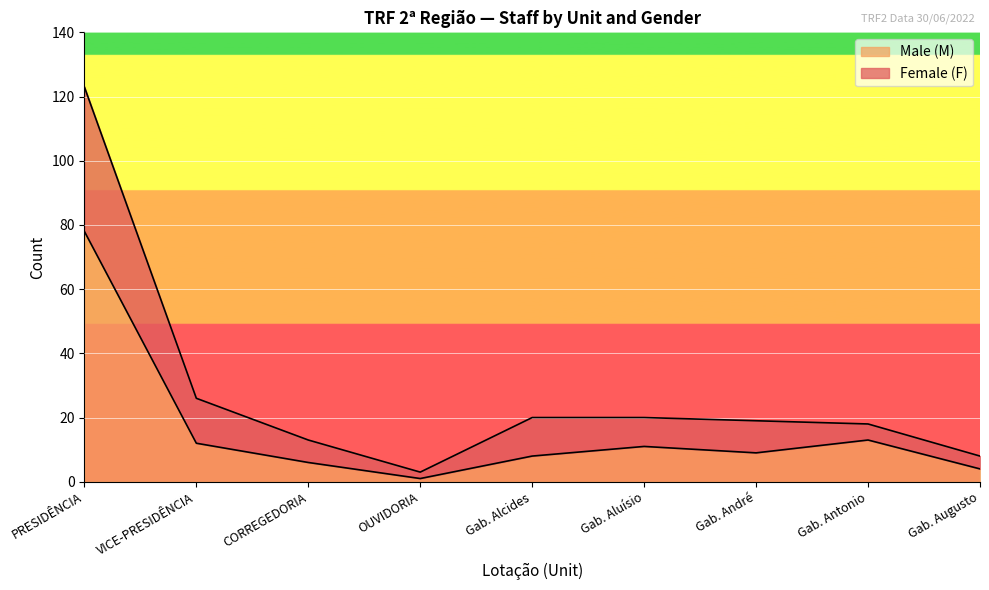

Which series changed the most between OUVIDORIA and Gab. André?

Female (F)